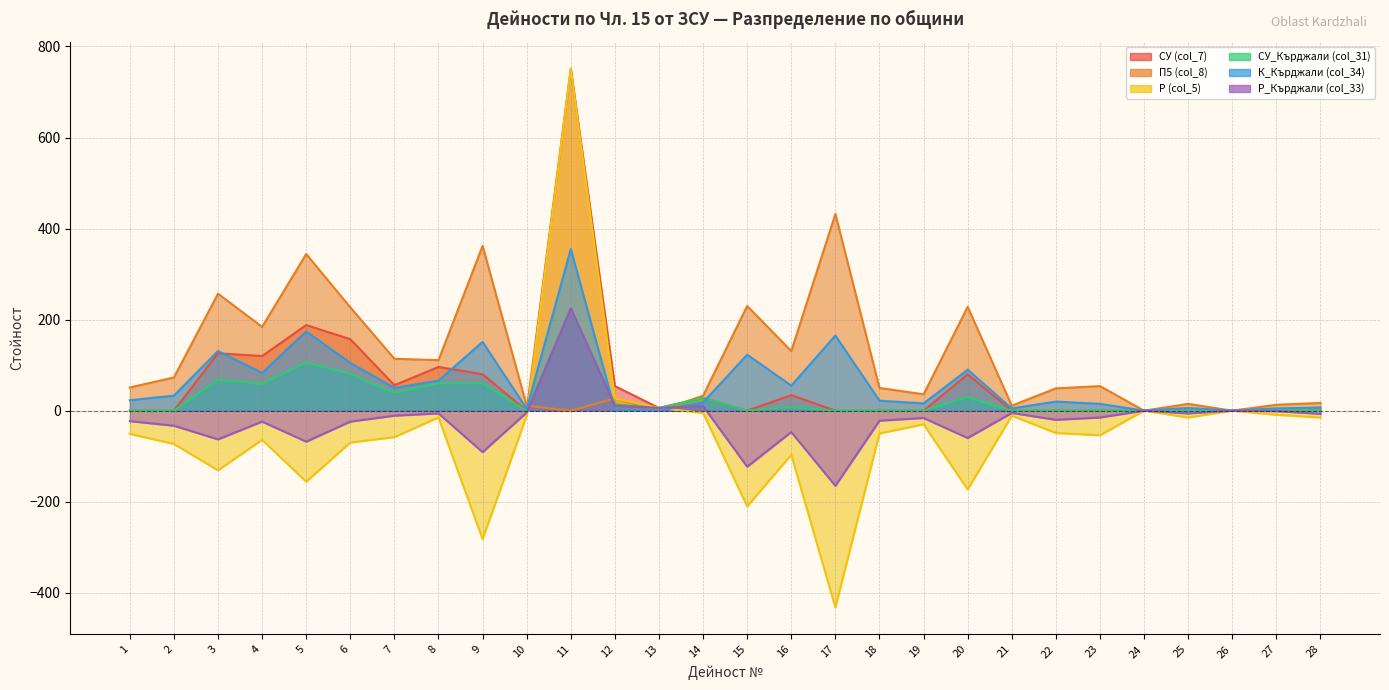

Between 20 and 9, which is larger?

20